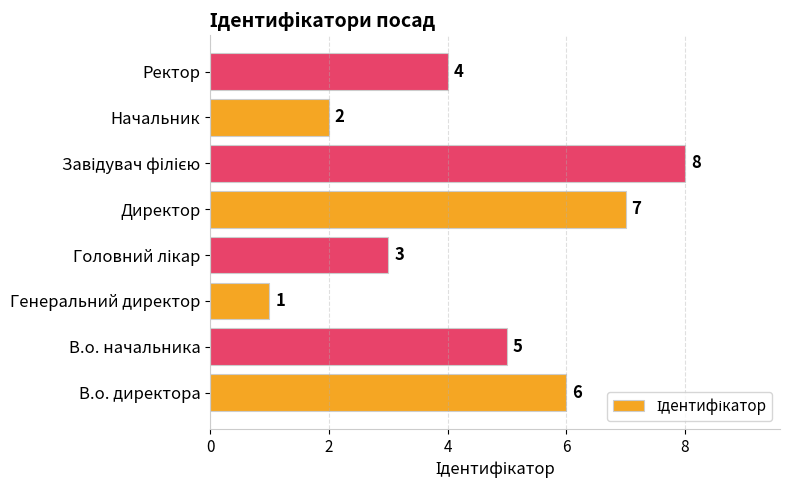

Are the bars grouped side by side (vs. stacked)?

No